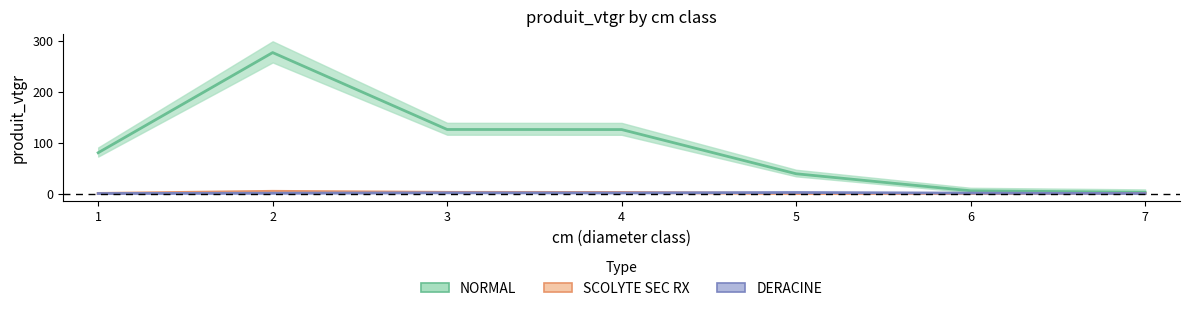

True or false: DERACINE and NORMAL cross at least once.

False